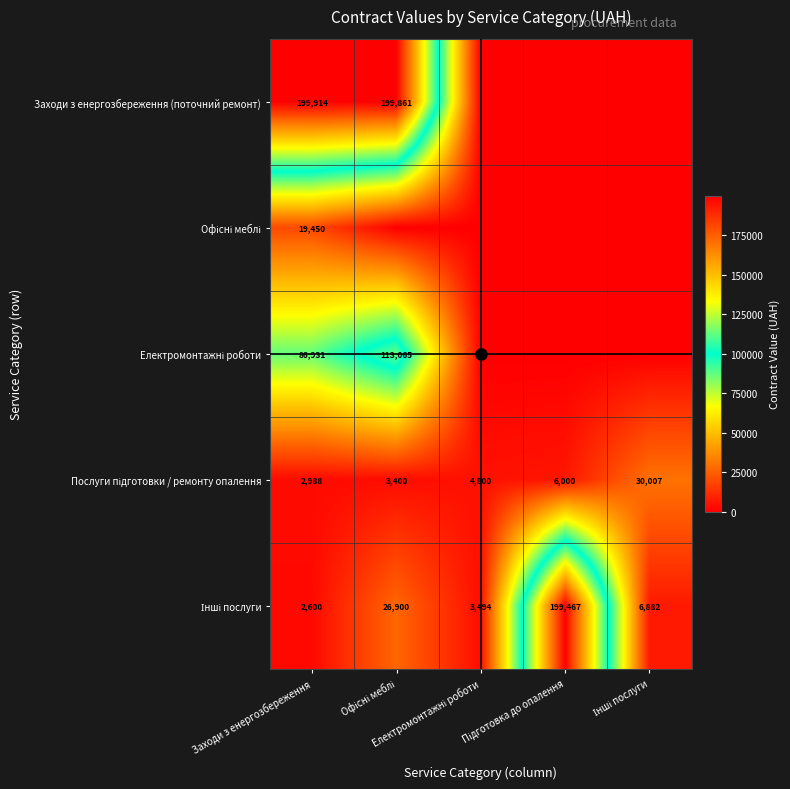

What is the sum of all Заходи з енергозбереження (поточний ремонт) values?

399775.0